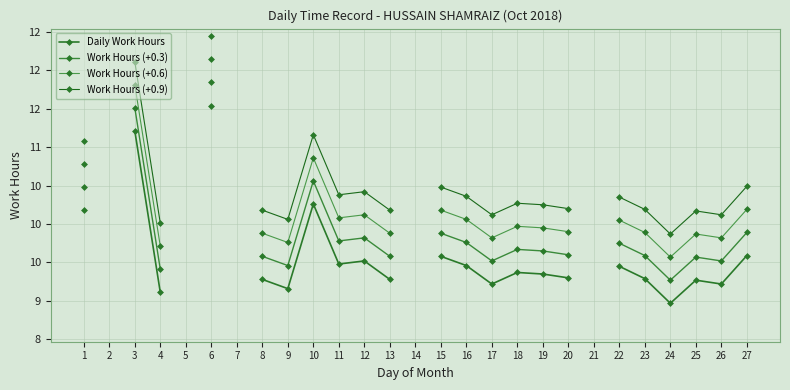

At which label is Work Hours (+0.9) closest to 11?

1